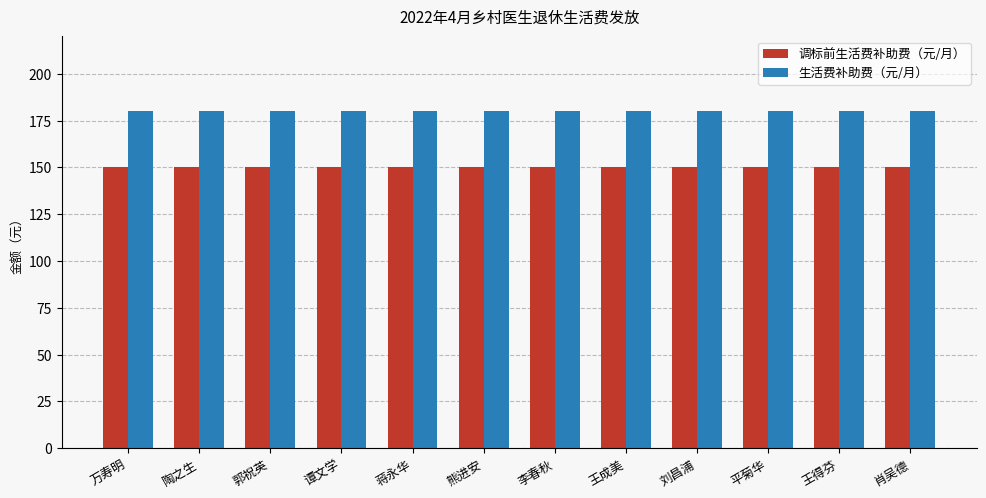

Reading left to right, transcribe all the data shown in this chart.

调标前生活费补助费（元/月）: 万寿明=150	陶之生=150	郭祝英=150	谭文学=150	蒋永华=150	熊进安=150	李春秋=150	王成美=150	刘昌浦=150	平菊华=150	王得芬=150	肖吴德=150
生活费补助费（元/月）: 万寿明=180	陶之生=180	郭祝英=180	谭文学=180	蒋永华=180	熊进安=180	李春秋=180	王成美=180	刘昌浦=180	平菊华=180	王得芬=180	肖吴德=180